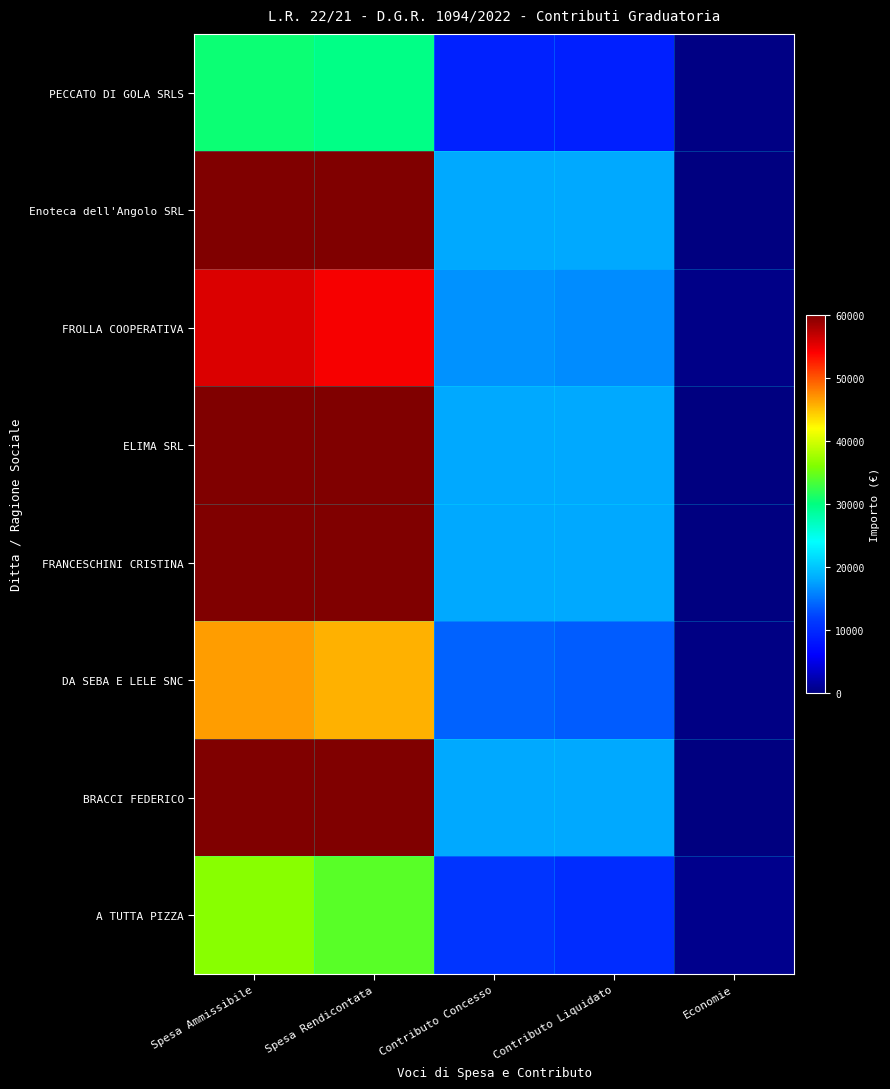

Rank the series at Contributo Concesso from highest to lowest value.

Enoteca dell'Angolo SRL, ELIMA SRL, FRANCESCHINI CRISTINA, BRACCI FEDERICO, FROLLA COOPERATIVA, DA SEBA E LELE SNC, A TUTTA PIZZA, PECCATO DI GOLA SRLS